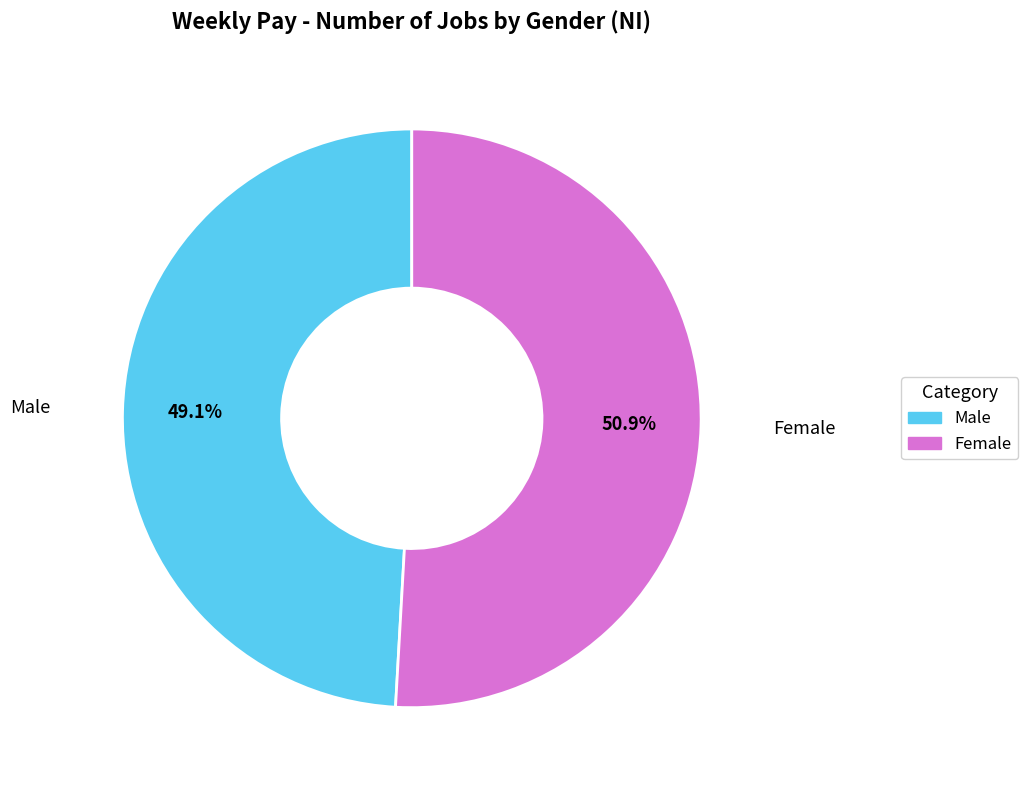

Is there any slice that represents more than half of the pie?

Yes